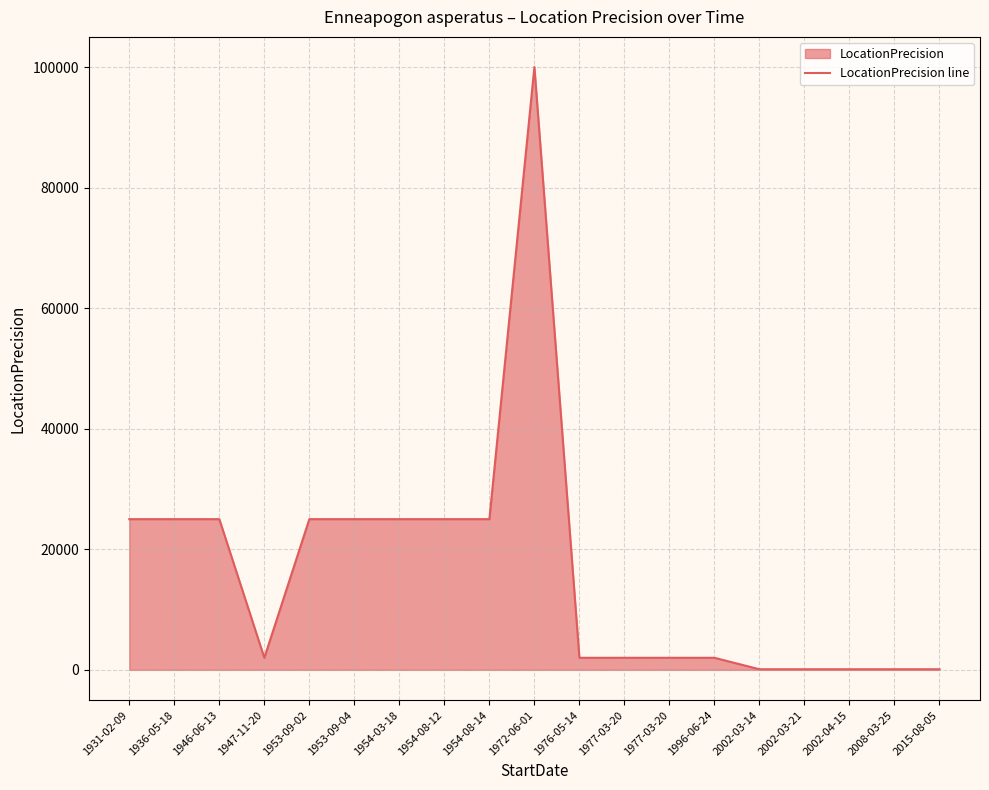

What is the value of the 8th point from the left?

25000